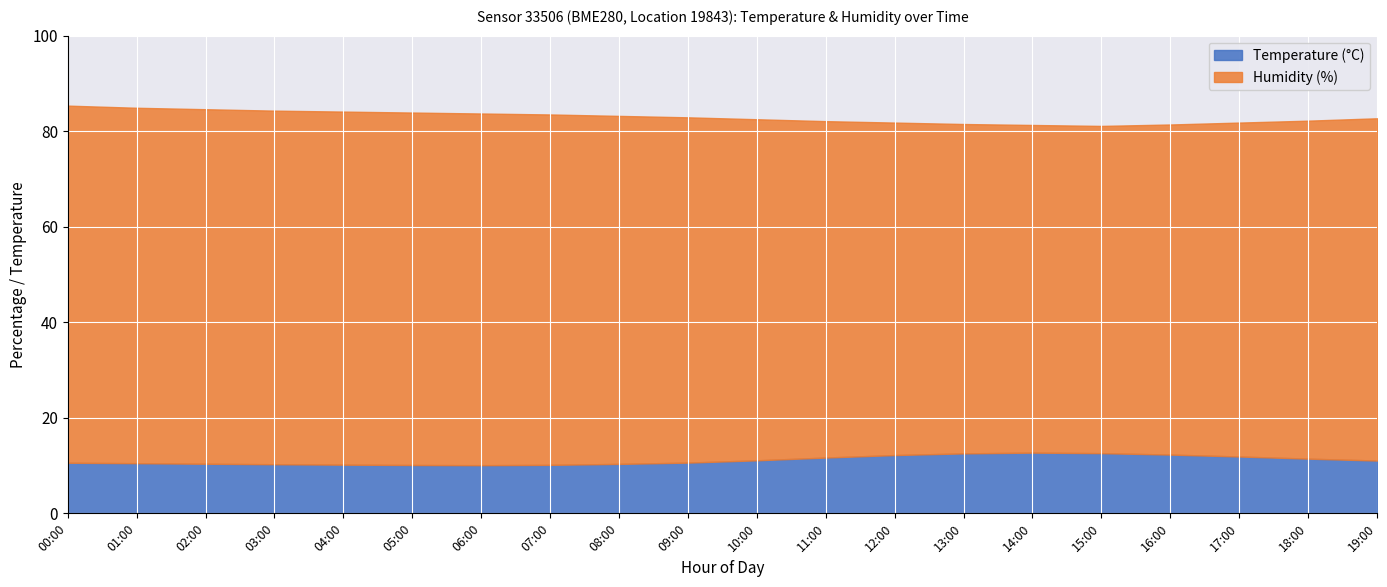

What is the minimum value shown in the chart?

10.1